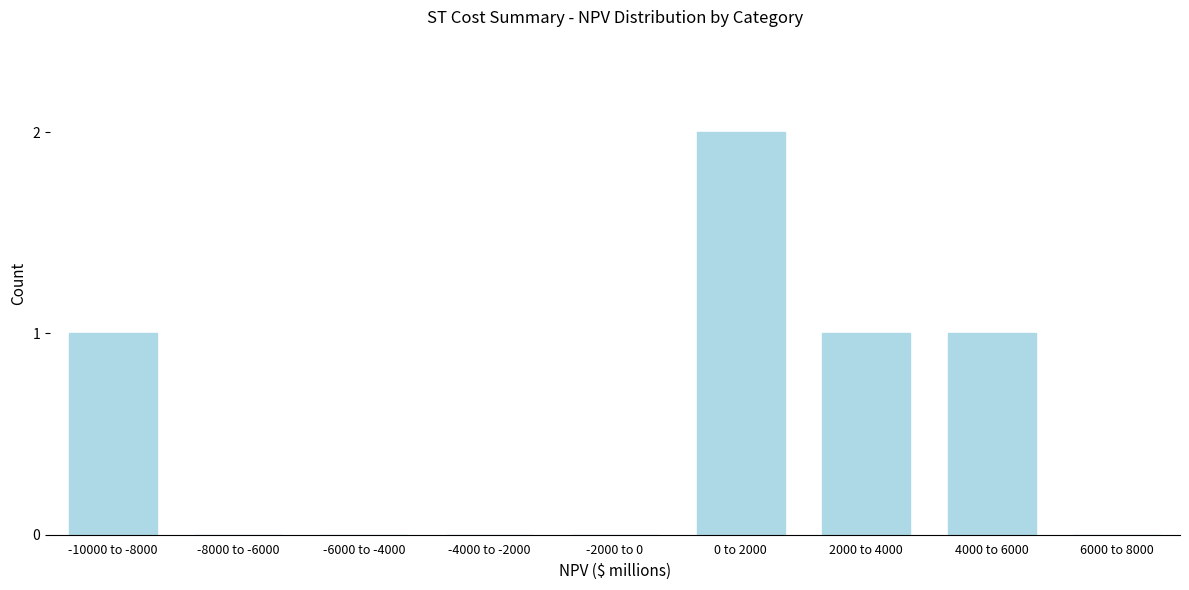

Reading right to left, extract all data points from this chart.

6000 to 8000=0	4000 to 6000=1	2000 to 4000=1	0 to 2000=2	-2000 to 0=0	-4000 to -2000=0	-6000 to -4000=0	-8000 to -6000=0	-10000 to -8000=1